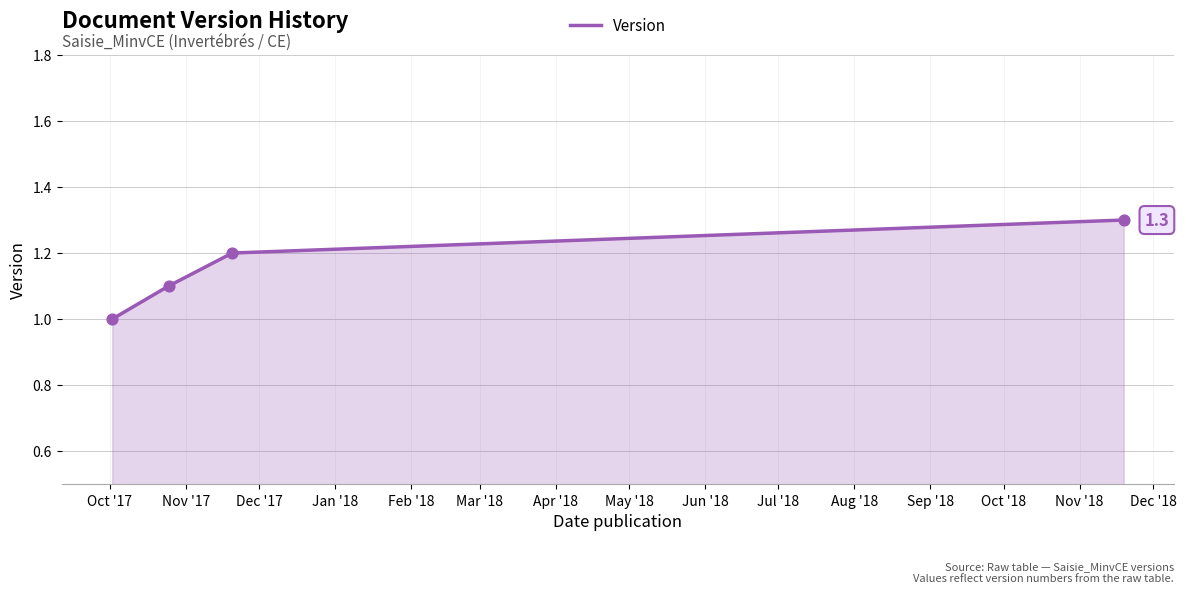

What is the maximum value shown in the chart?

1.3